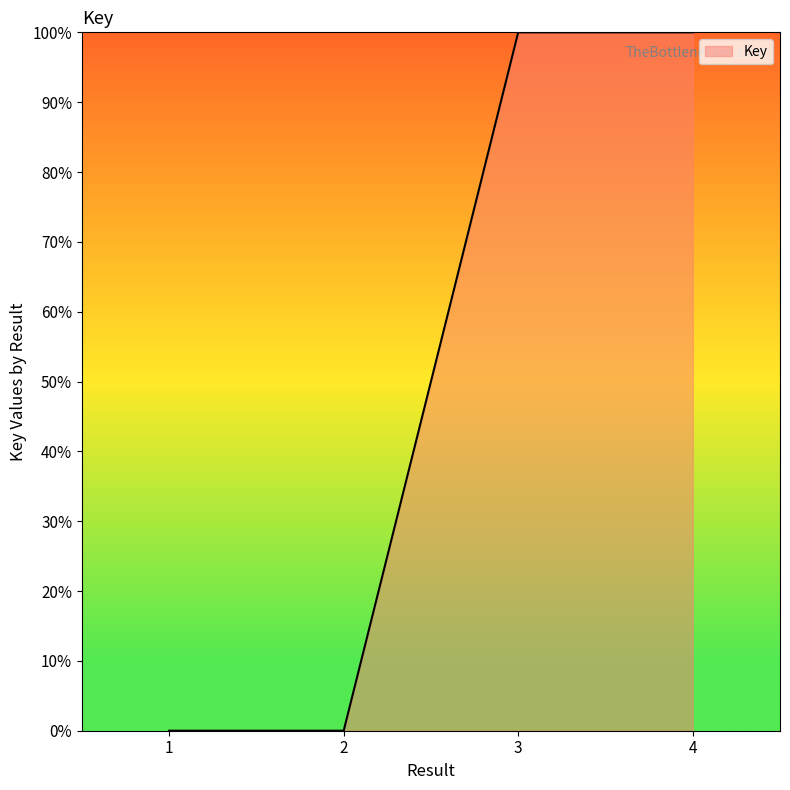

The value at 3 is 146.8. True or false?

False